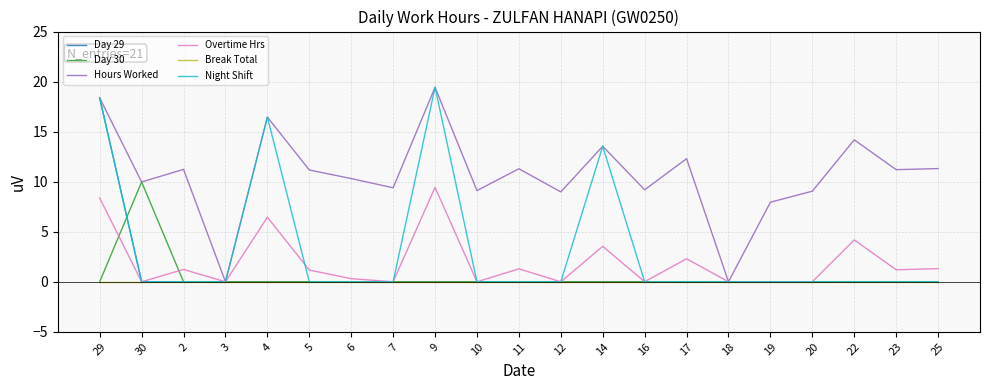

The value of Hours Worked at 14 is 13.5. True or false?

True